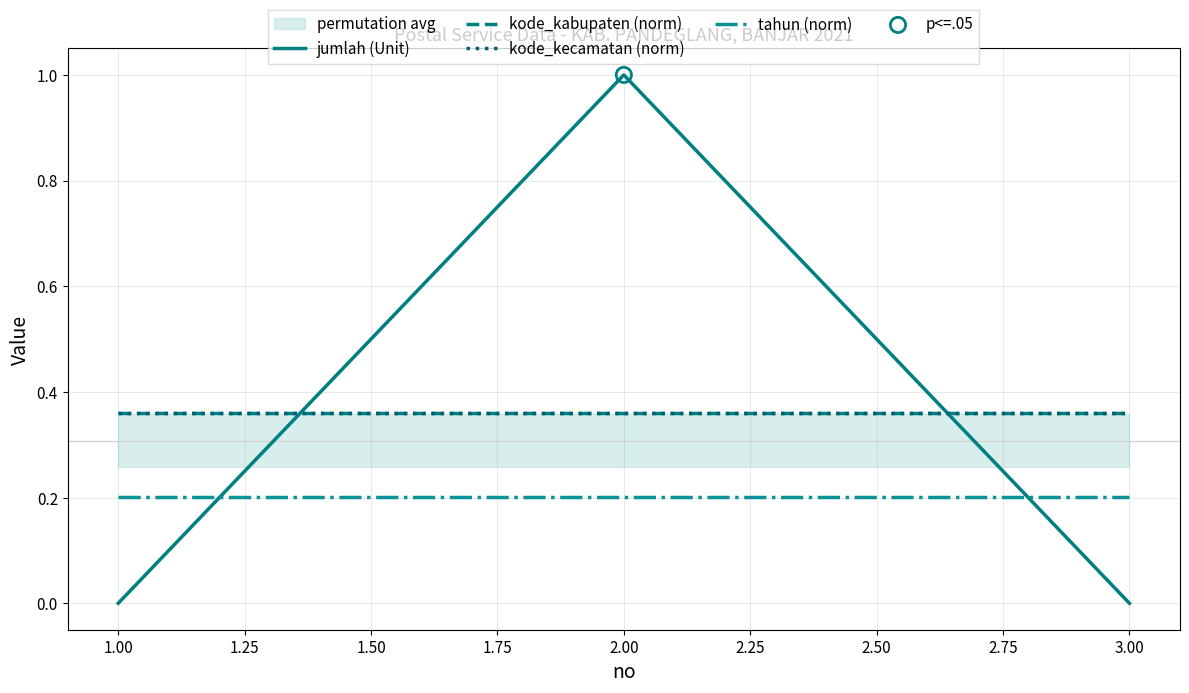

Which series contains the lowest Y value?

jumlah (Unit)